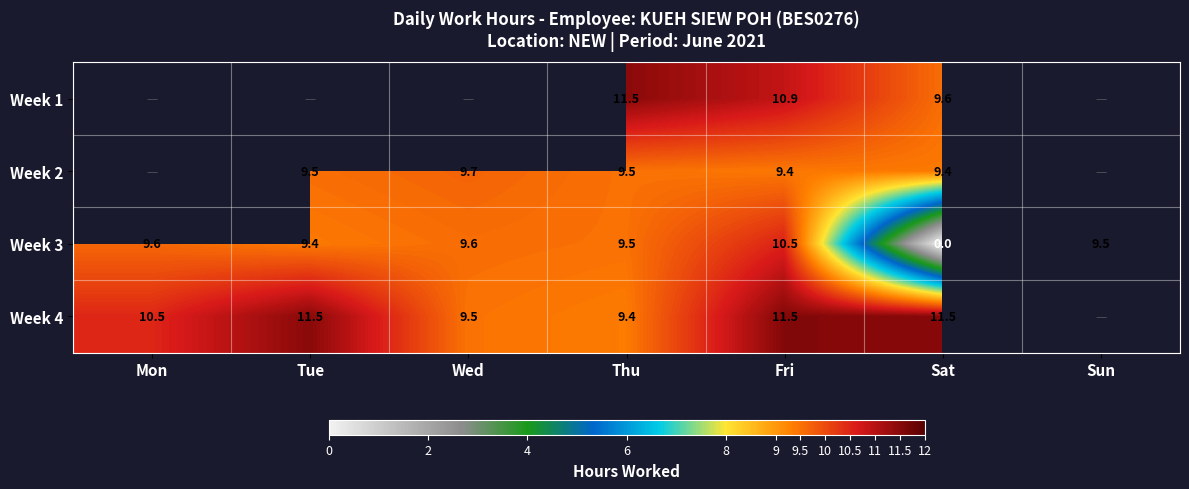

Is the value of Week 3 at Thu greater than the value of Week 1 at Fri?

No